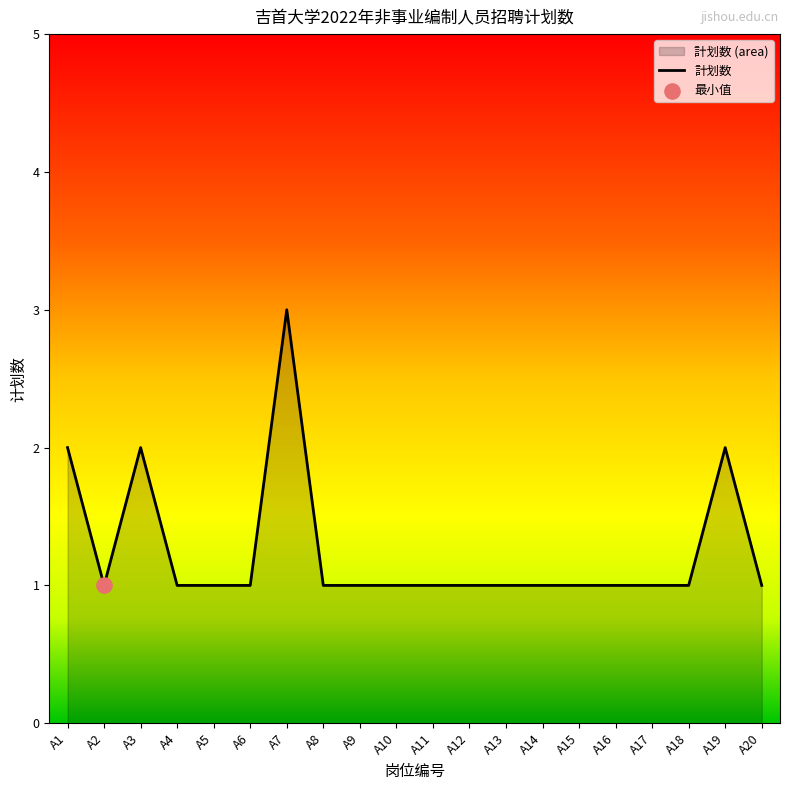

What is the ratio of the value at A20 to the value at A19?

0.5